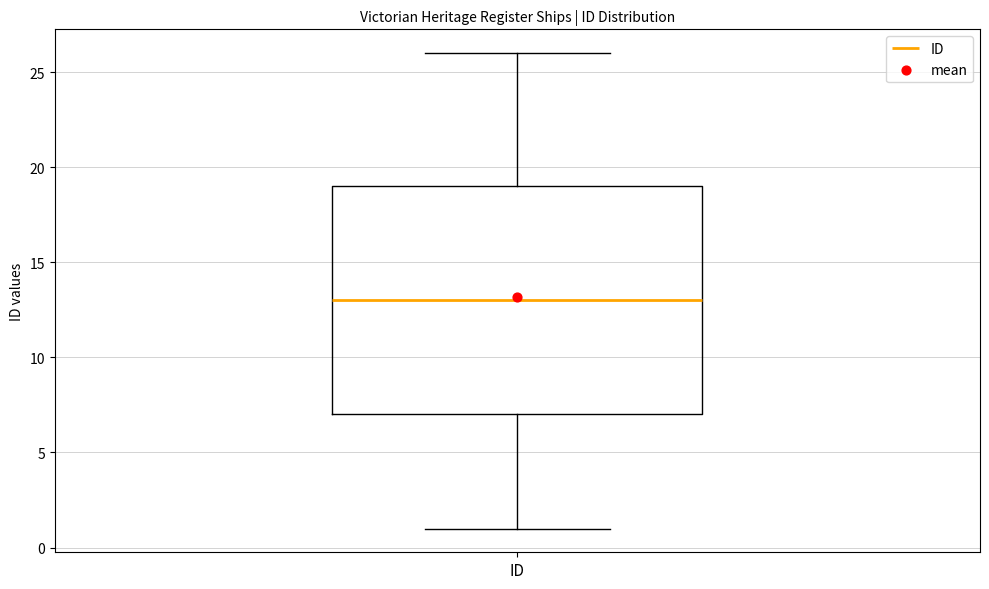

Where does the upper whisker of the box for ID end on the y-axis? The values are not printed on the chart, so give them approximately, as read against the axis.

26